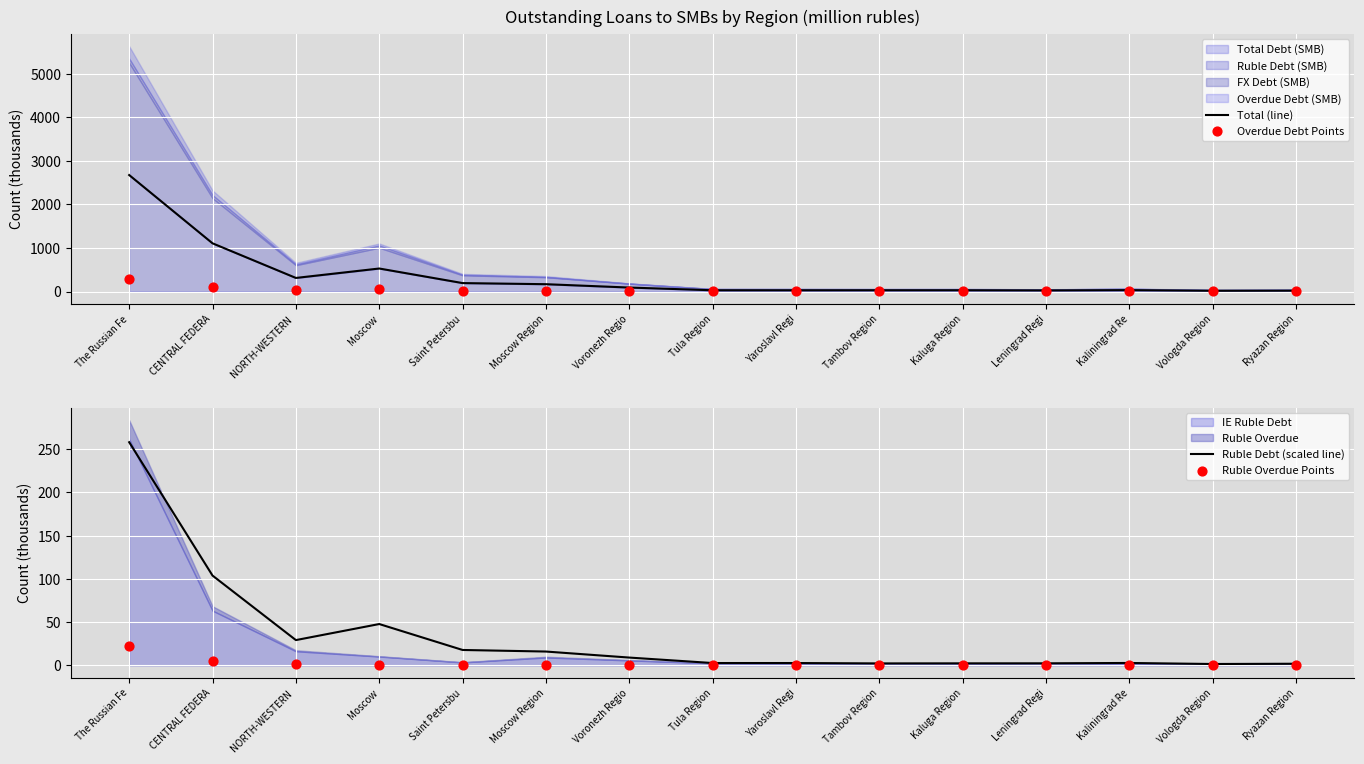

Which series has the largest total across all categories?

Total (line)